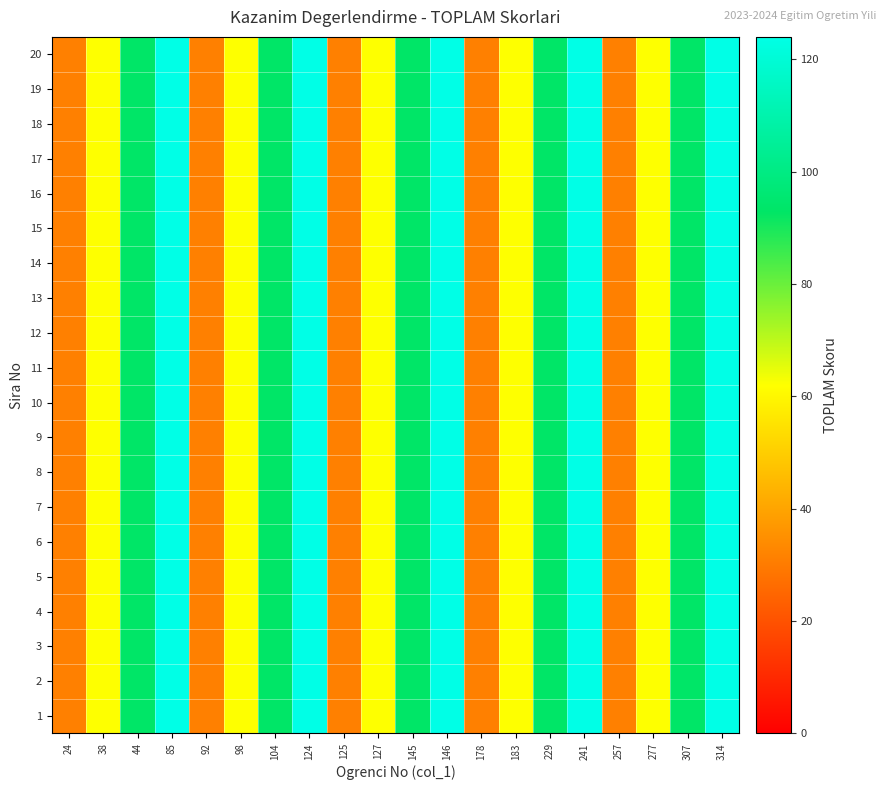

List the series in order of their peak value, highest first.

1, 2, 3, 4, 5, 6, 7, 8, 9, 10, 11, 12, 13, 14, 15, 16, 17, 18, 19, 20